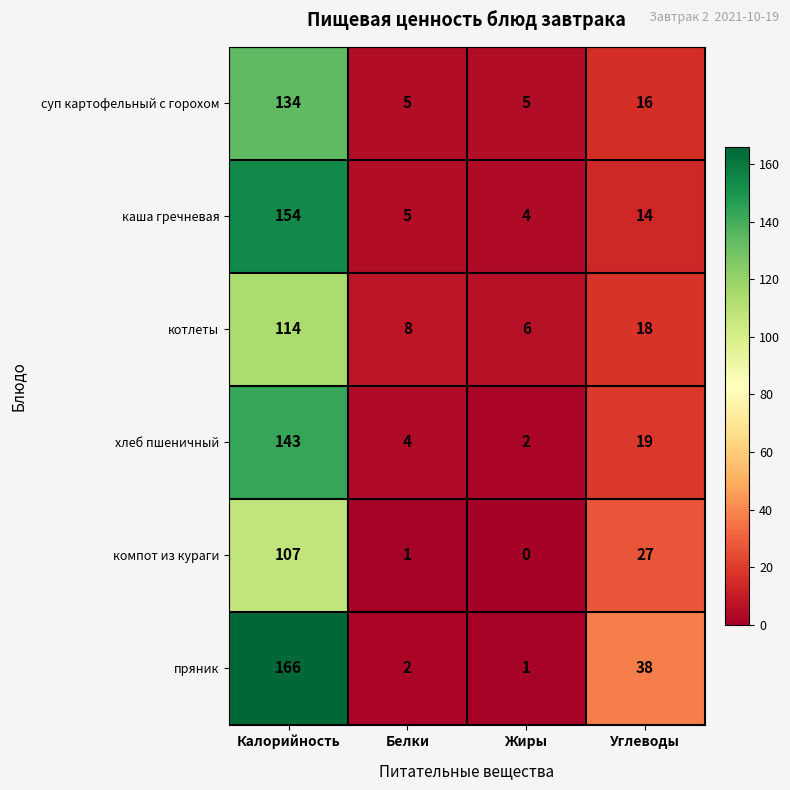

True or false: суп картофельный с горохом has a value of 9 at Жиры.

False